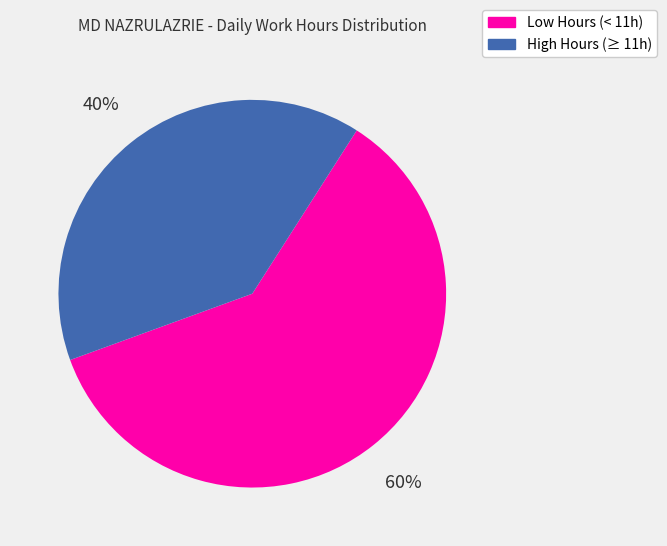

To the nearest percent, what is the average slice percentage?

50%